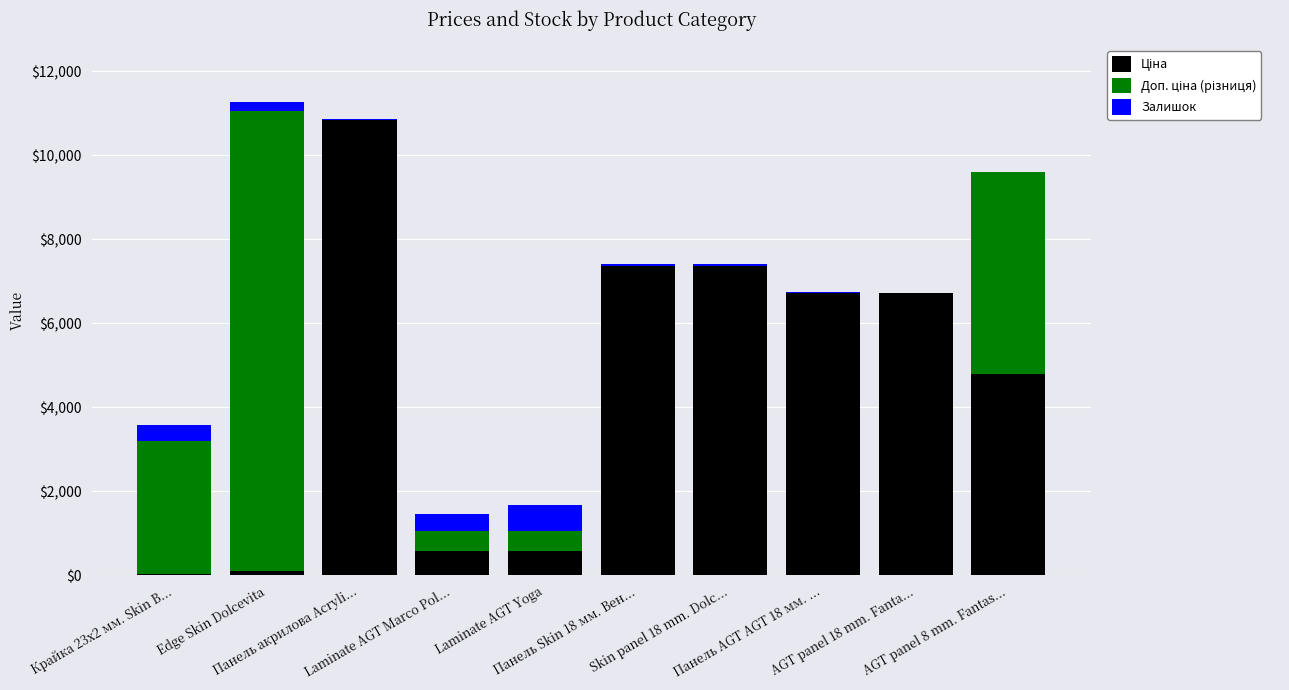

How many data points does each series have?

10